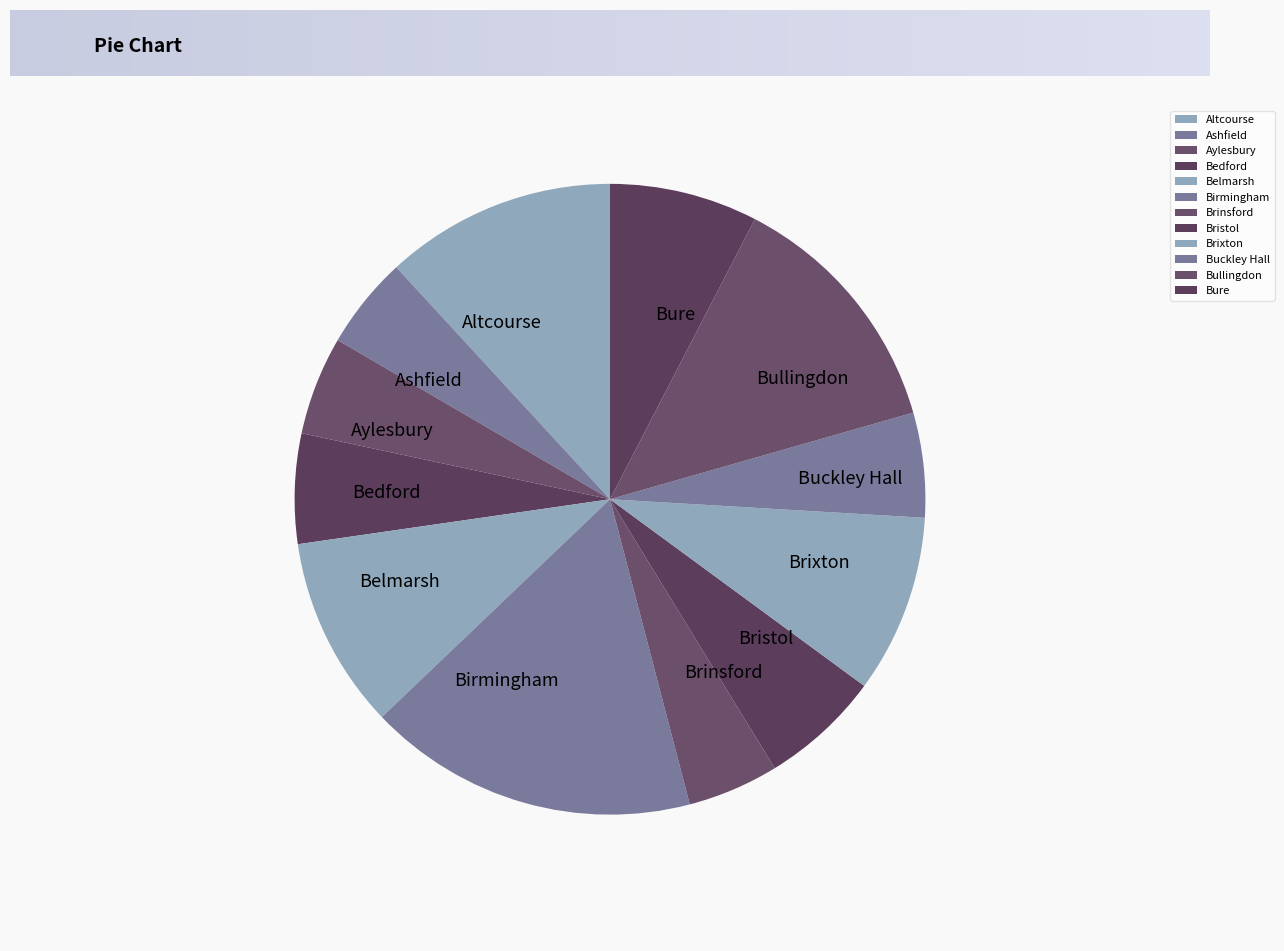

Which has a higher value, Brinsford or Bullingdon?

Bullingdon